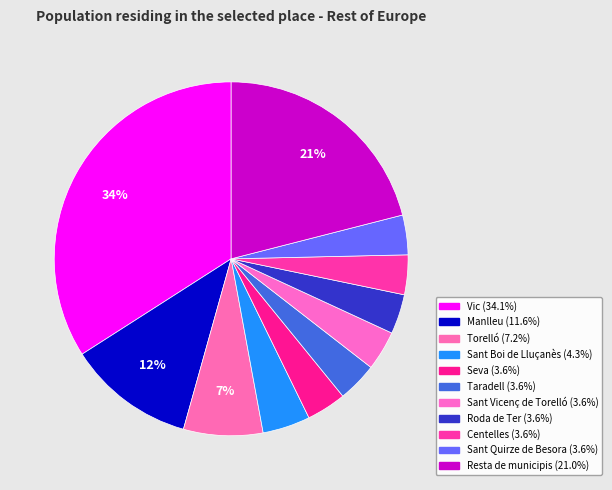

Combined, what portion of the pie is Torelló and Seva?

10.9%